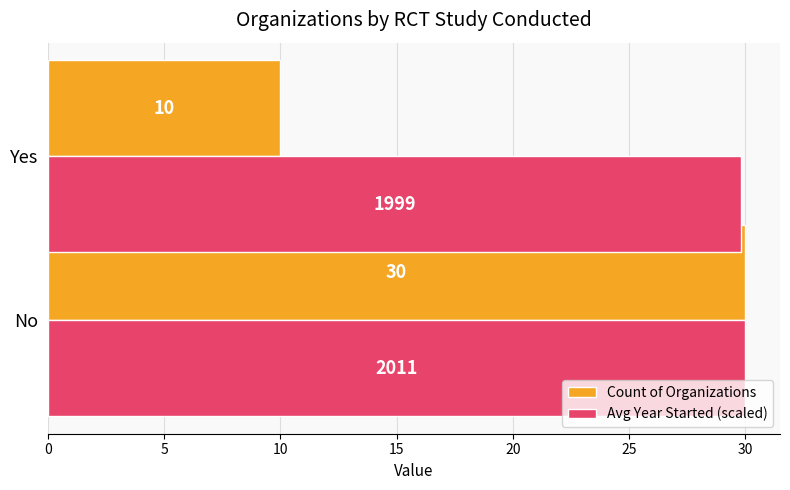

What is the sum of all Avg Year Started (scaled) values?

59.8